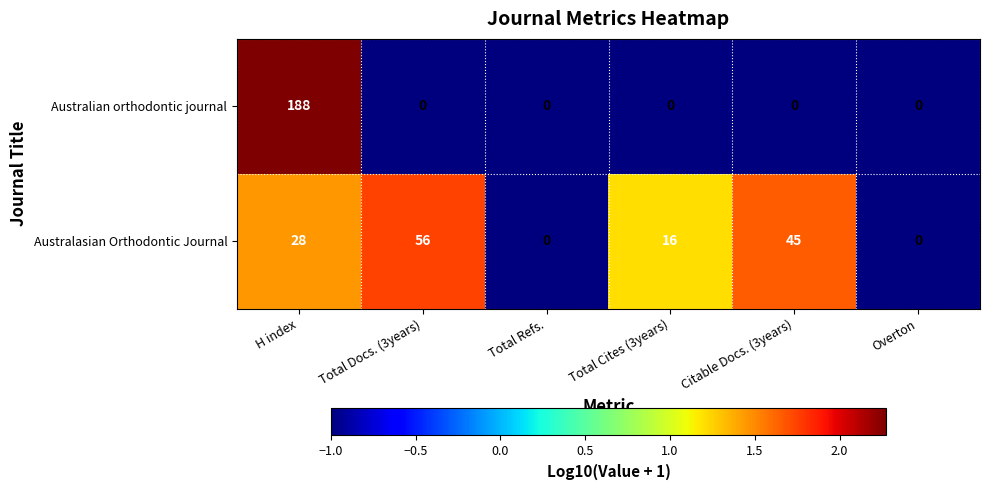

Rank the series by their maximum value, from lowest to highest.

Australasian Orthodontic Journal, Australian orthodontic journal